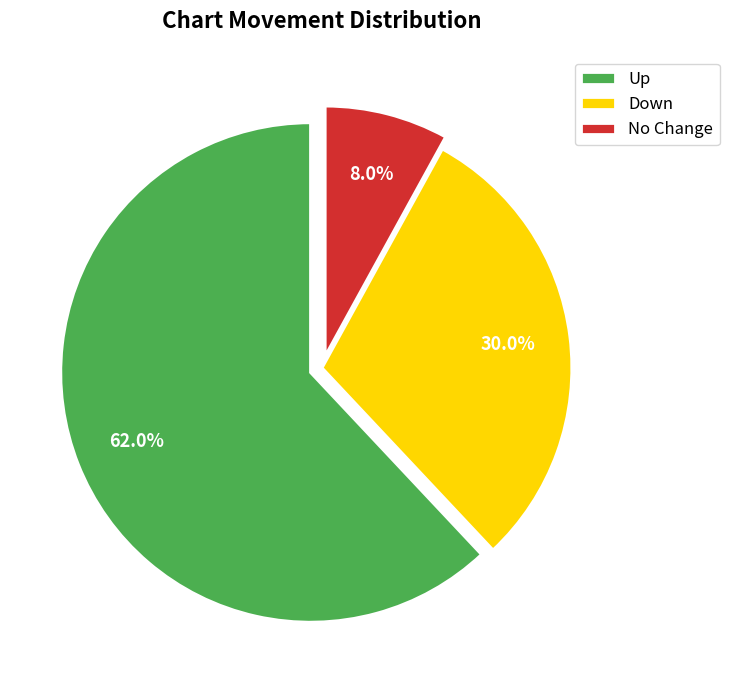

Rank the categories by value from highest to lowest.

Up, Down, No Change